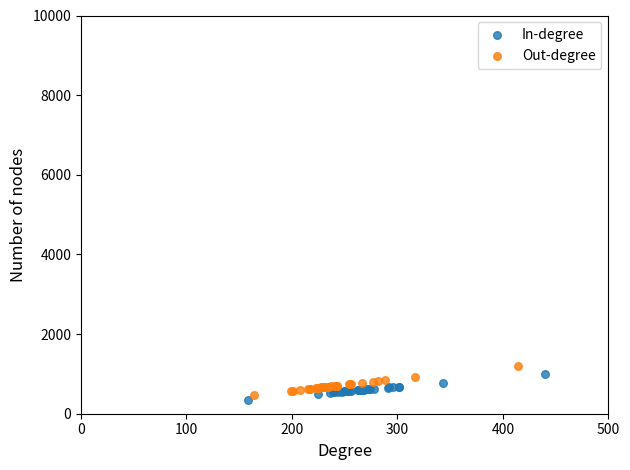

Which series has the largest Y range (max minus min)?

Out-degree